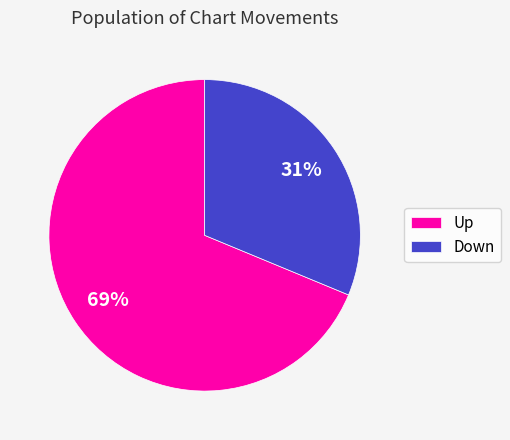

Is it true that Up is 69% of the pie?

True